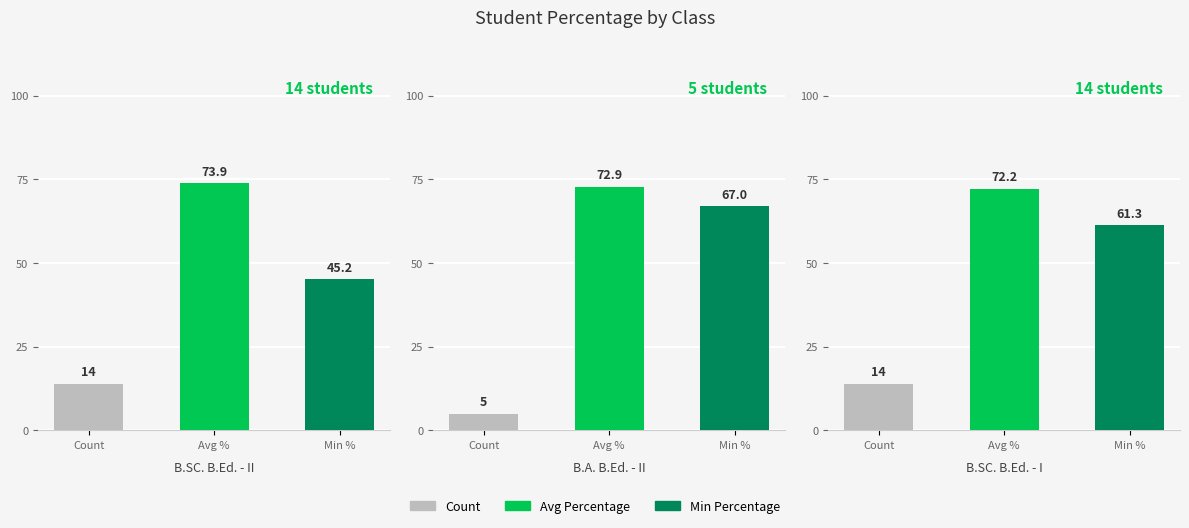

Are the bars grouped side by side (vs. stacked)?

Yes